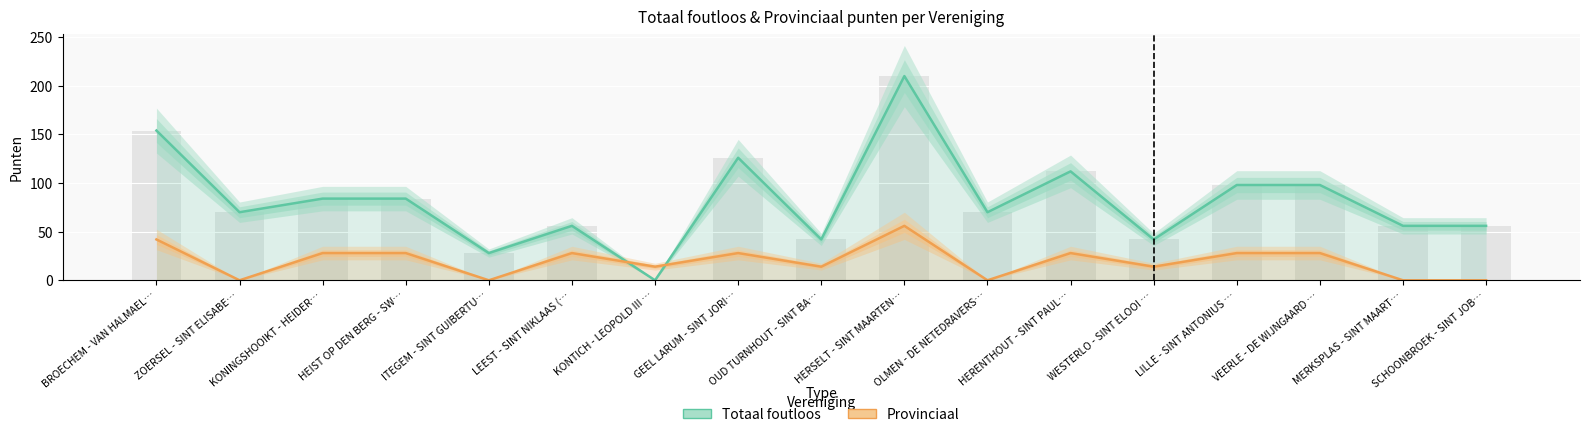

Which series has the widest spread of values?

Totaal foutloos